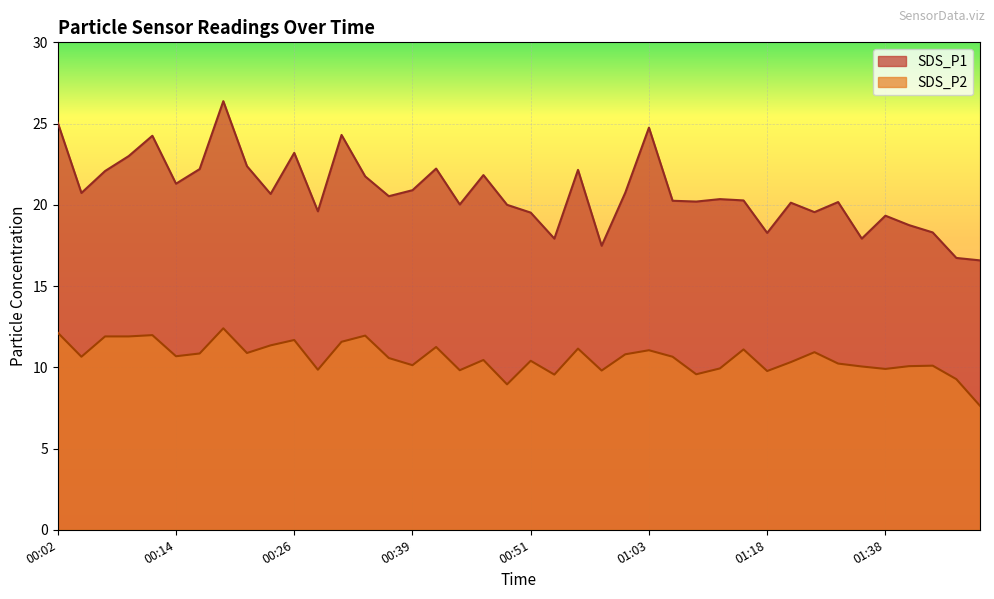

Reading left to right, extract all data points from this chart.

SDS_P1: 25.1	20.7	22.1	23.0	24.2	21.3	22.2	26.4	22.4	20.7	23.2	19.6	24.3	21.8	20.5	20.9	22.2	20.0	21.8	20.0	19.5	17.9	22.1	17.5	20.8	24.8	20.2	20.2	20.4	20.3	18.3	20.1	19.6	20.2	17.9	19.3	18.8	18.3	16.7	16.6
SDS_P2: 12.1	10.7	11.9	11.9	12.0	10.7	10.8	12.4	10.9	11.3	11.7	9.8	11.6	11.9	10.6	10.1	11.2	9.8	10.4	8.9	10.4	9.6	11.2	9.8	10.8	11.1	10.7	9.6	9.9	11.1	9.8	10.3	10.9	10.2	10.1	9.9	10.1	10.1	9.3	7.6